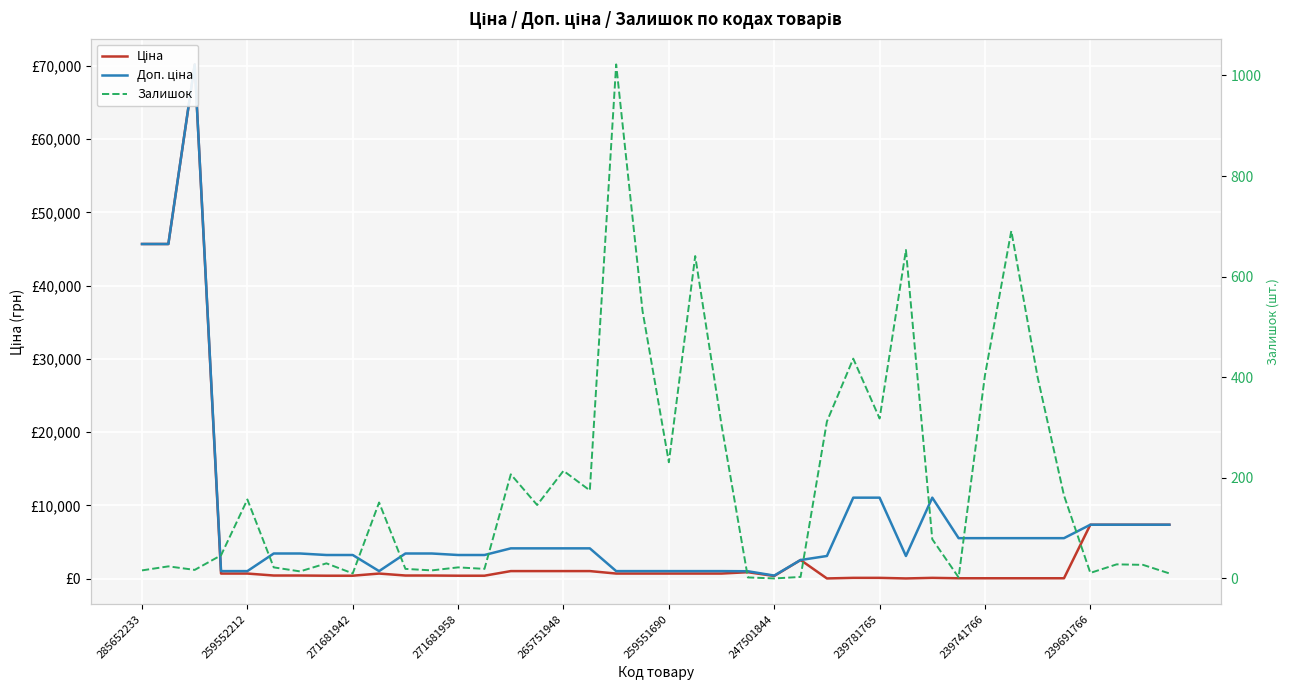

What is the greatest value displayed?

70181.6